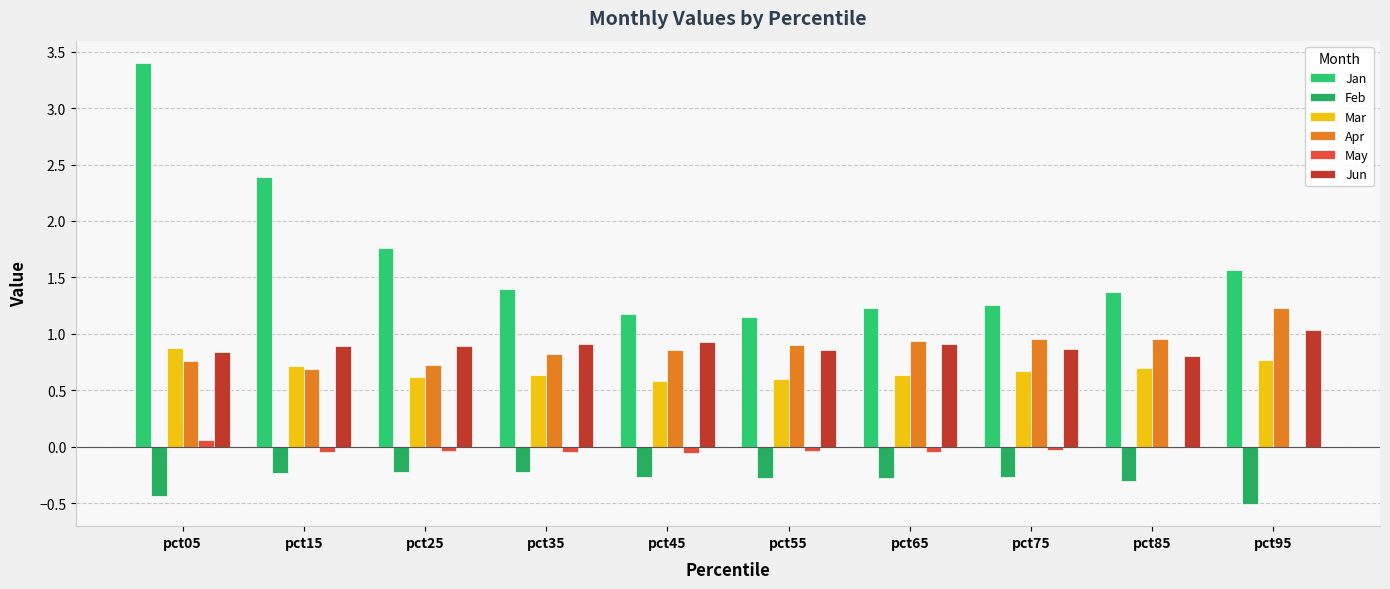

Read the Jan value at pct85.

1.4